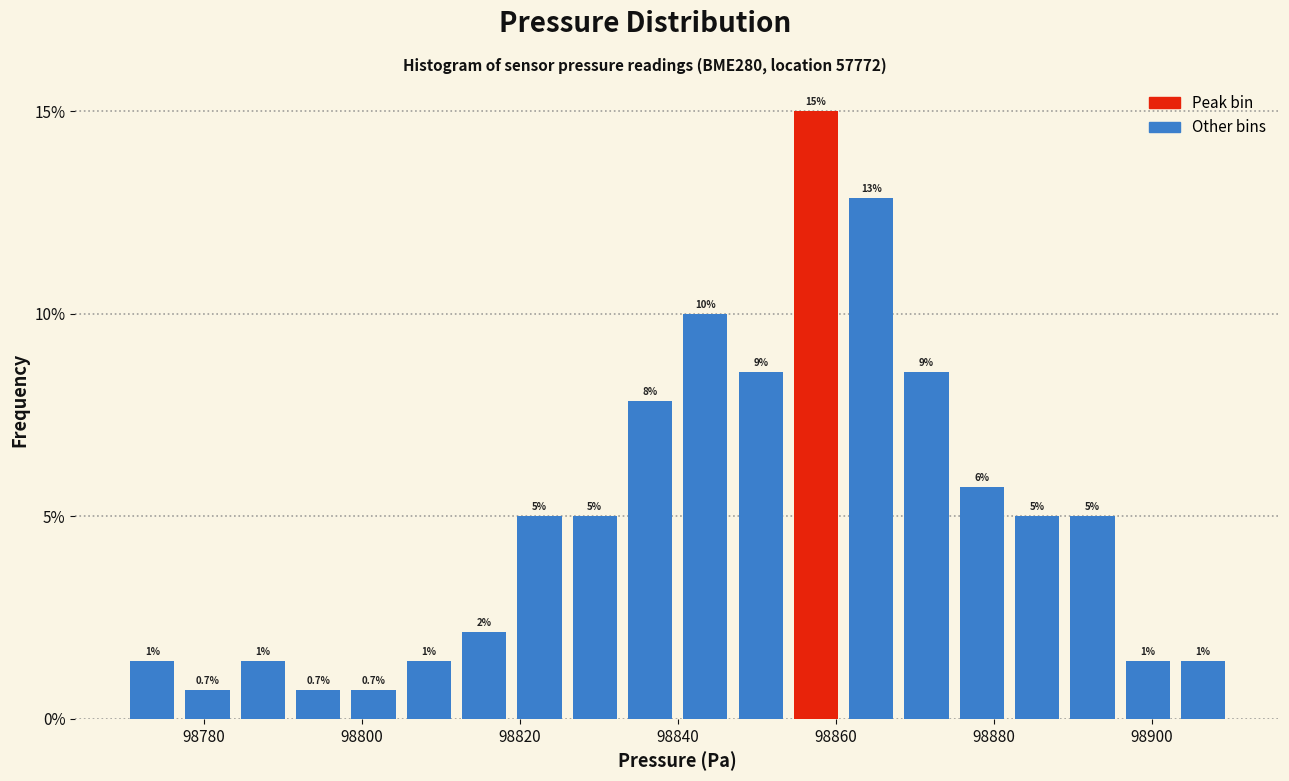

Read against the x-axis, roughly where is the centre of the tallest bar?

98858